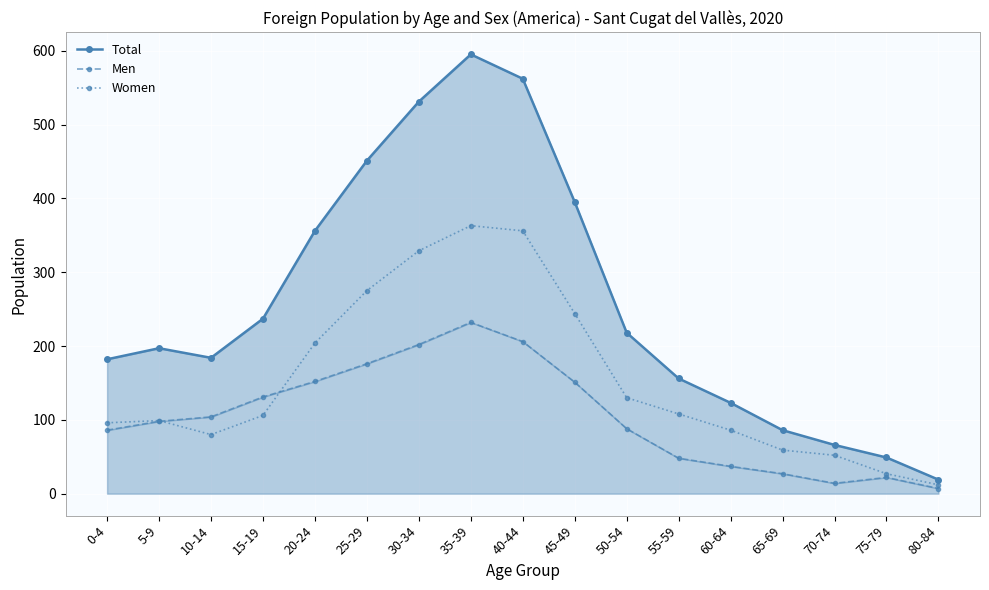

How many interior local valleys does the Women series have?

1